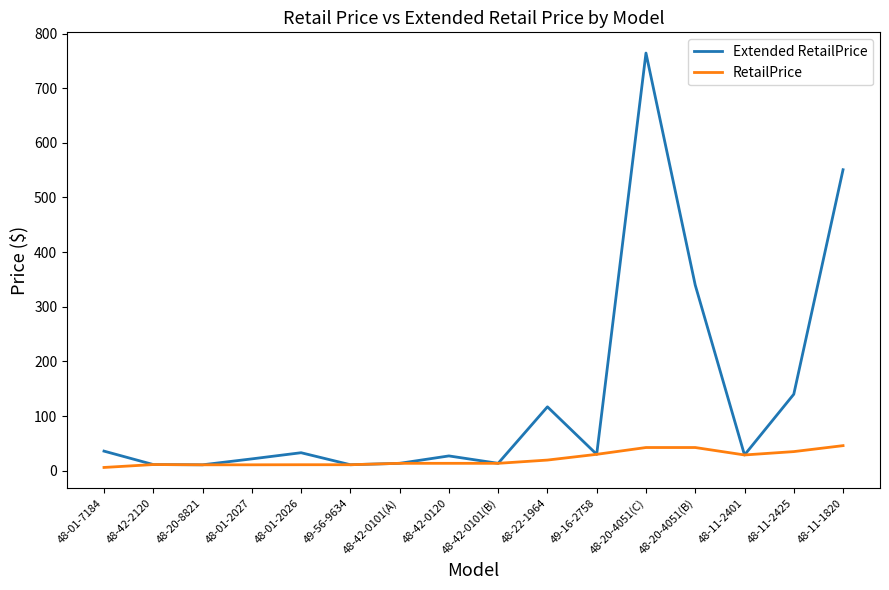

At which label does Extended RetailPrice first exceed 29?

48-01-7184